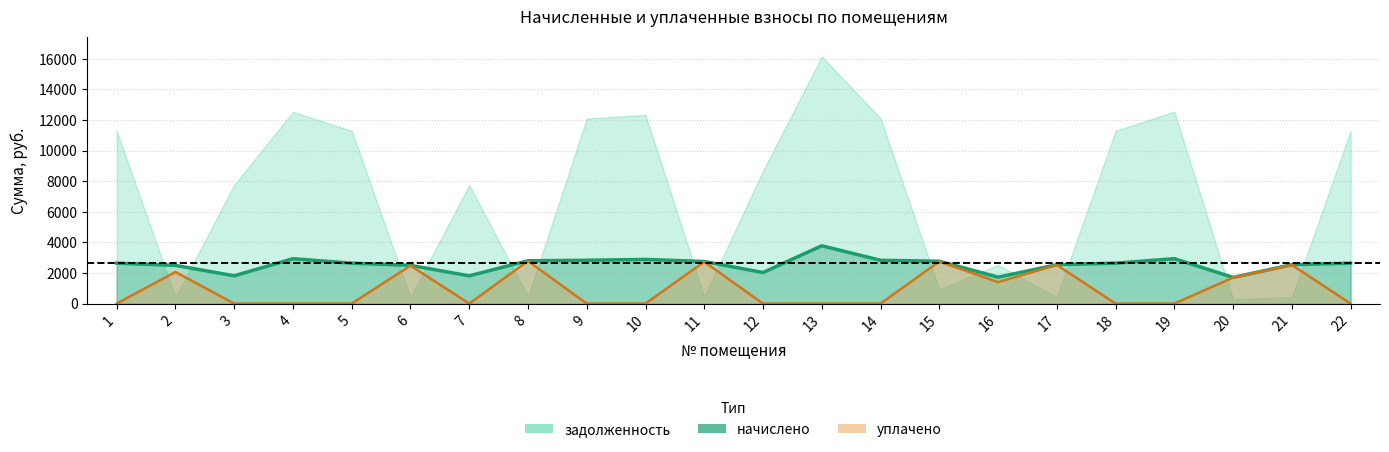

The value at 17 is 894.3. True or false?

False